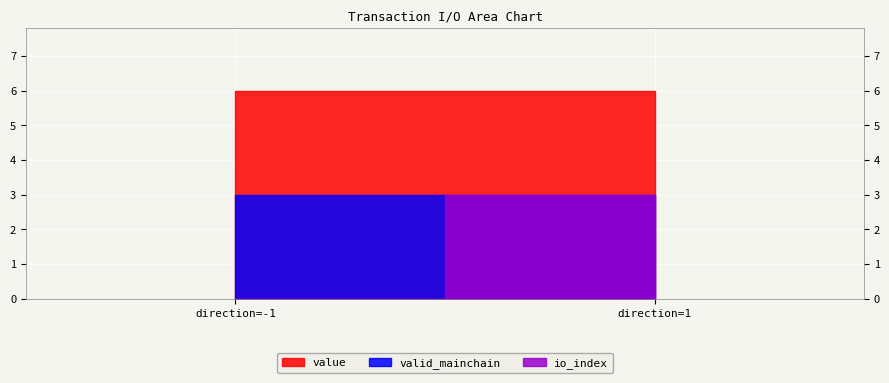

What is the difference between the maximum and minimum values in the io_index series?

2.0